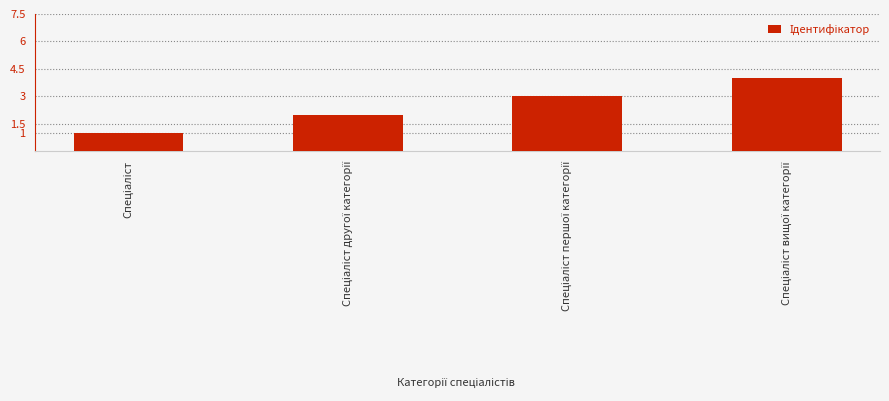

What is the greatest value displayed?

4